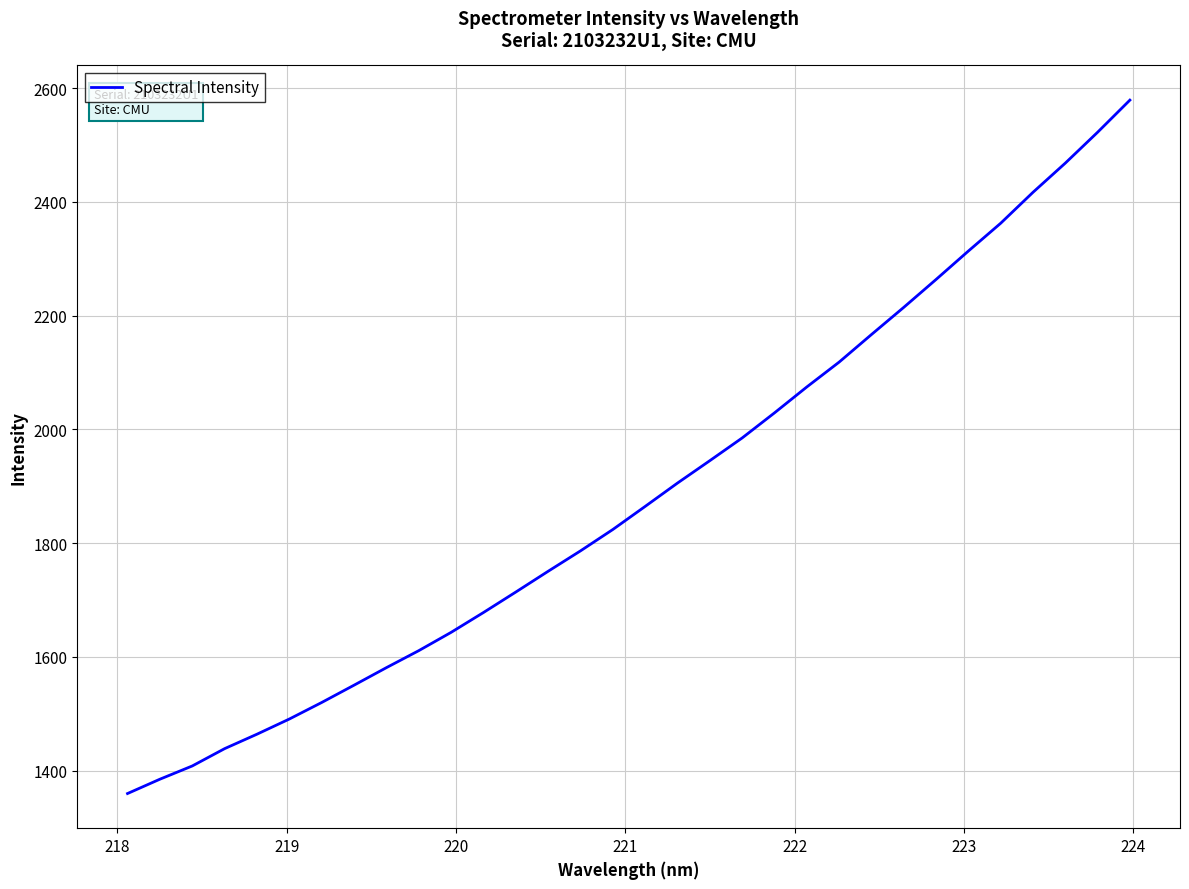

What is the maximum value shown in the chart?

2579.0